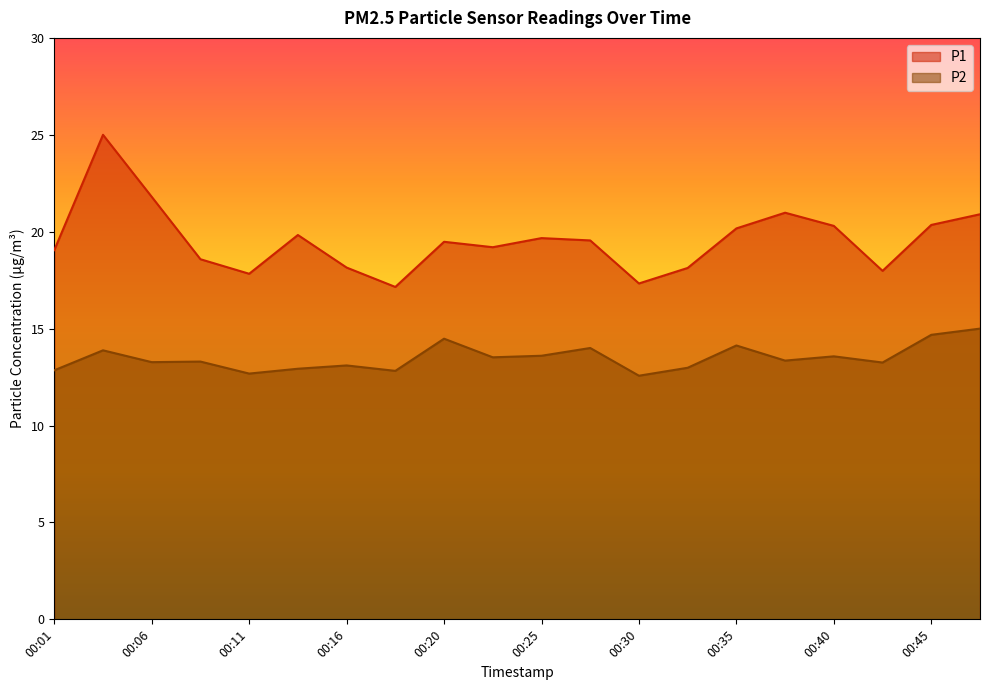

The P1 series shows 10.9 at 00:35. True or false?

False